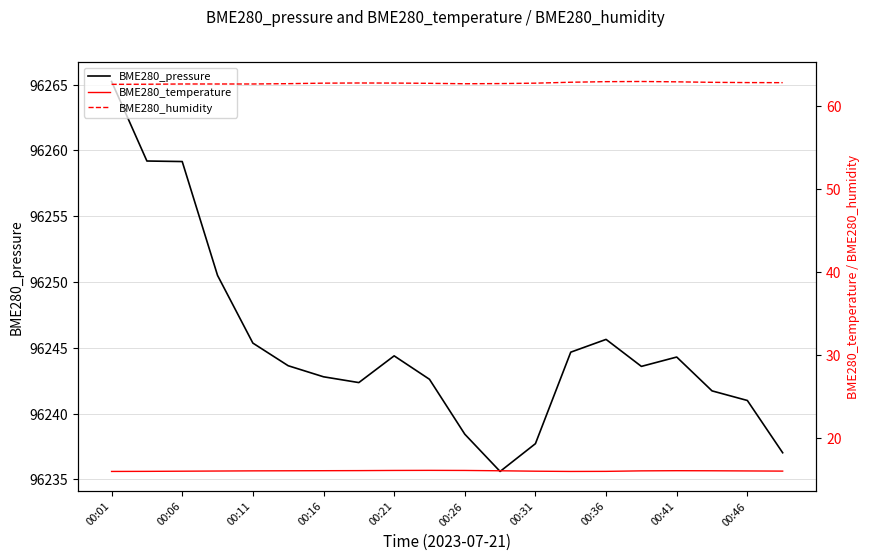

Which label corresponds to the largest value in the chart?

00:01